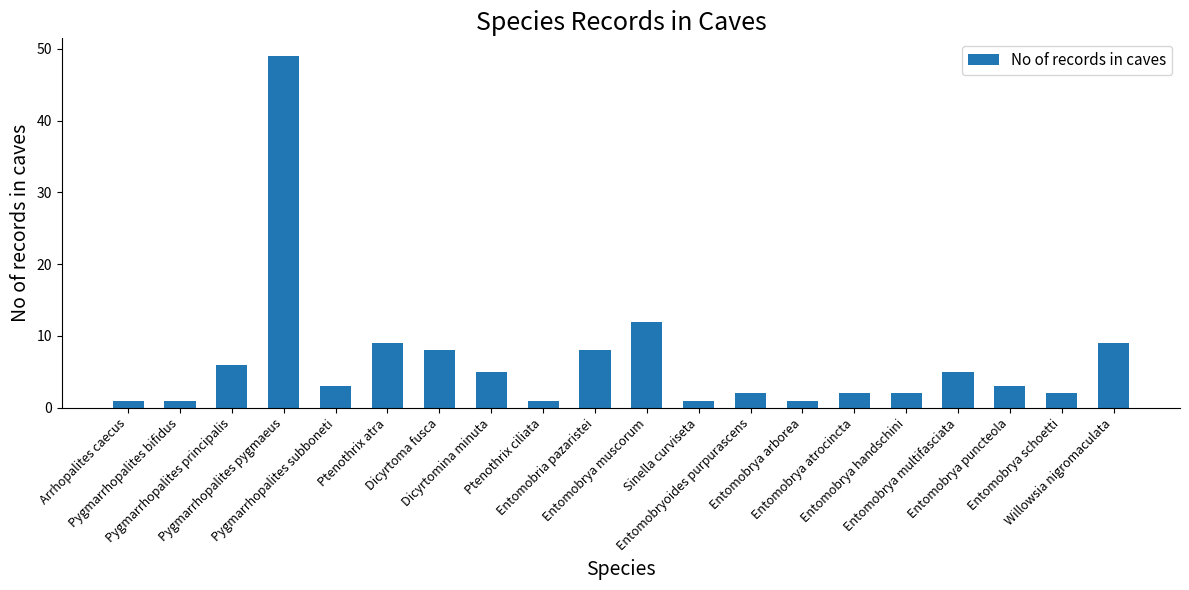

How many bars are there in total?

20